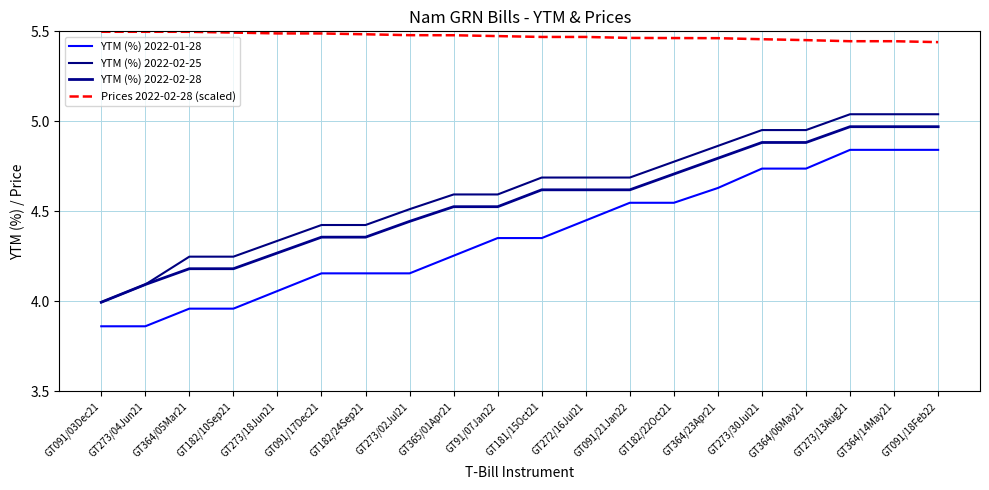

How many lines are shown in the chart?

4